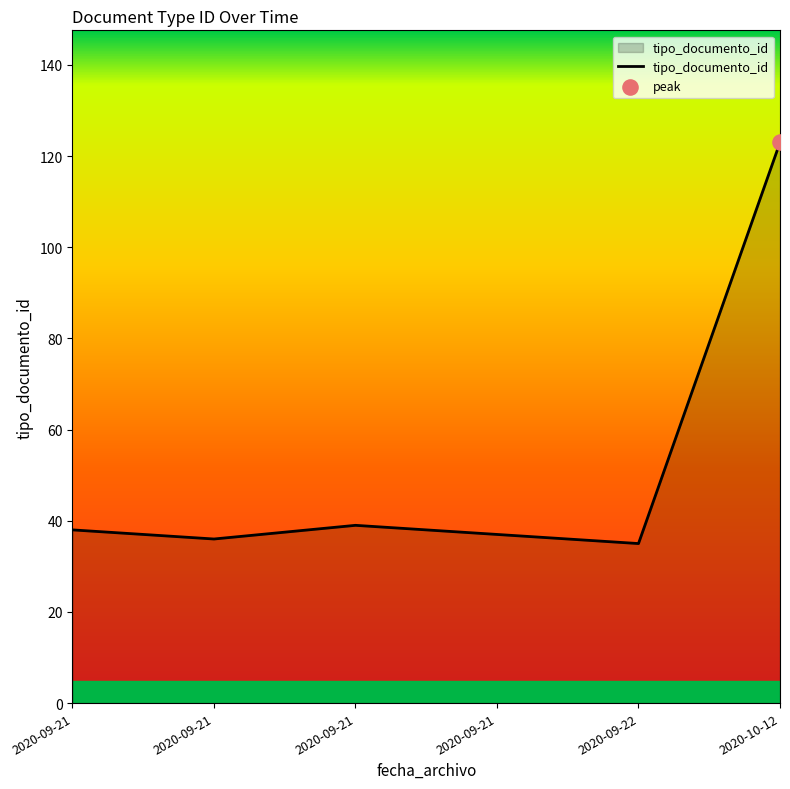

Approximately how many times larger is the value at 2020-09-21 compared to 2020-10-12?

0.3